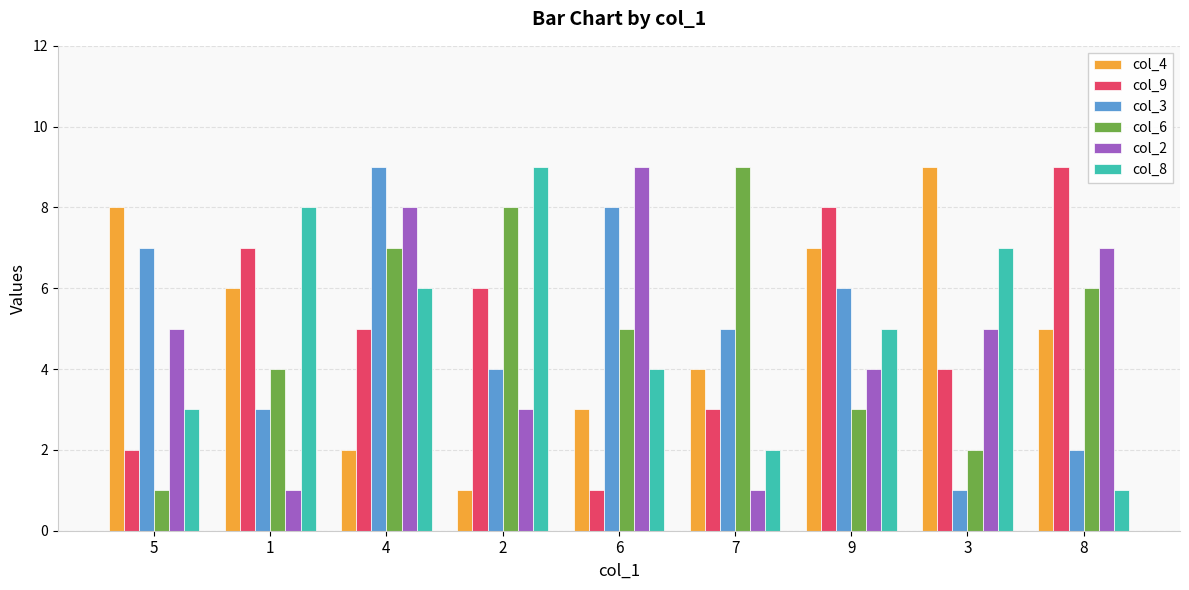

True or false: col_6 has a value of 2 at 6.

False